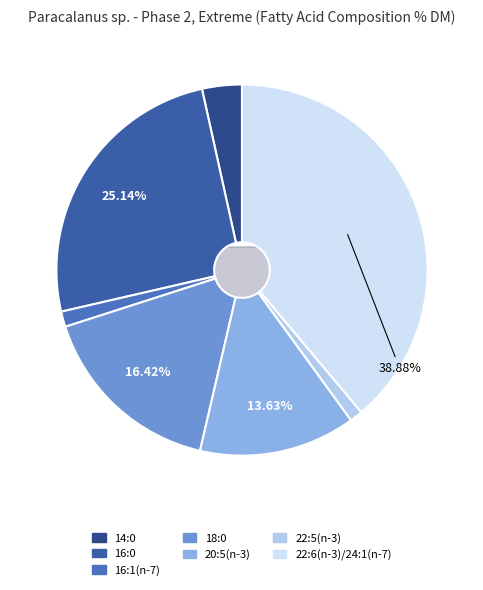

What is the ratio of the value at 14:0 to the value at 22:6(n-3)/24:1(n-7)?

0.1